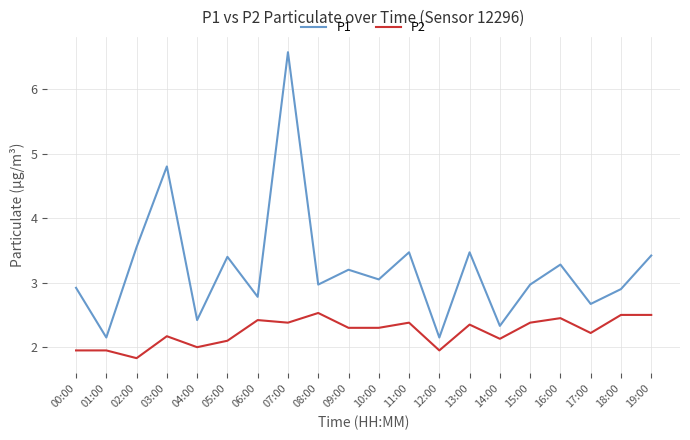

Where is the first local maximum for P1?

03:00